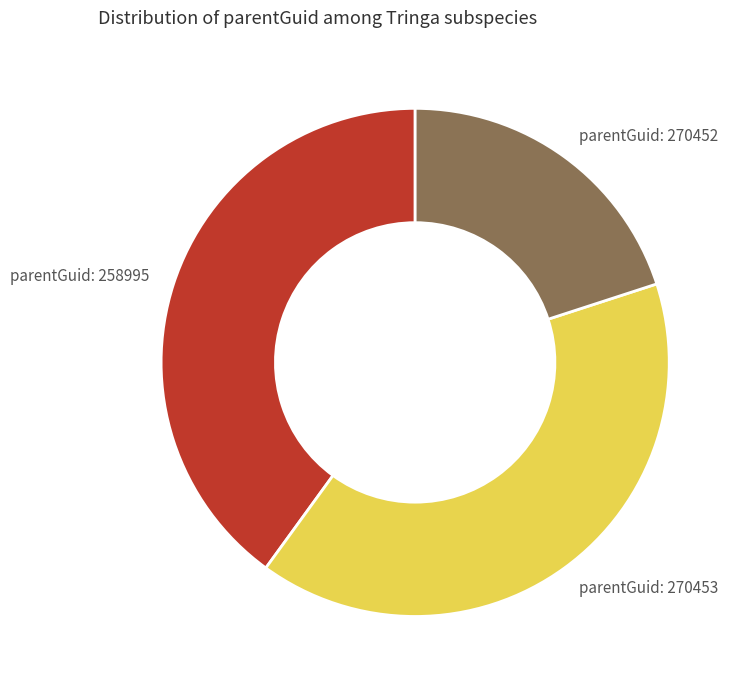

Is there any slice that represents more than half of the pie?

No